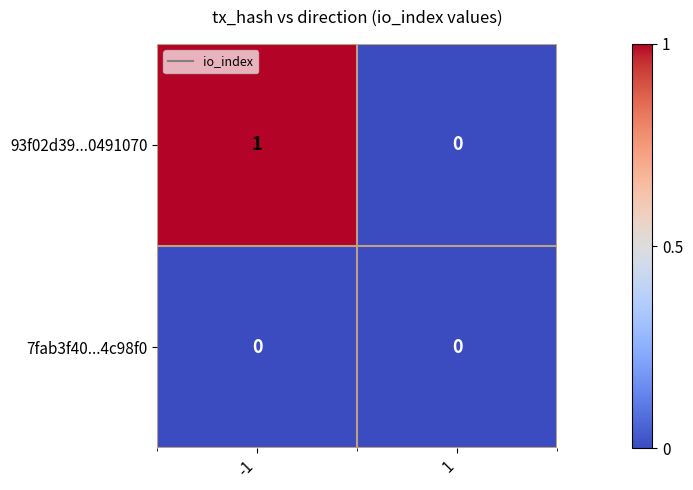

How many positive values does the 93f02d39...0491070 series have?

1